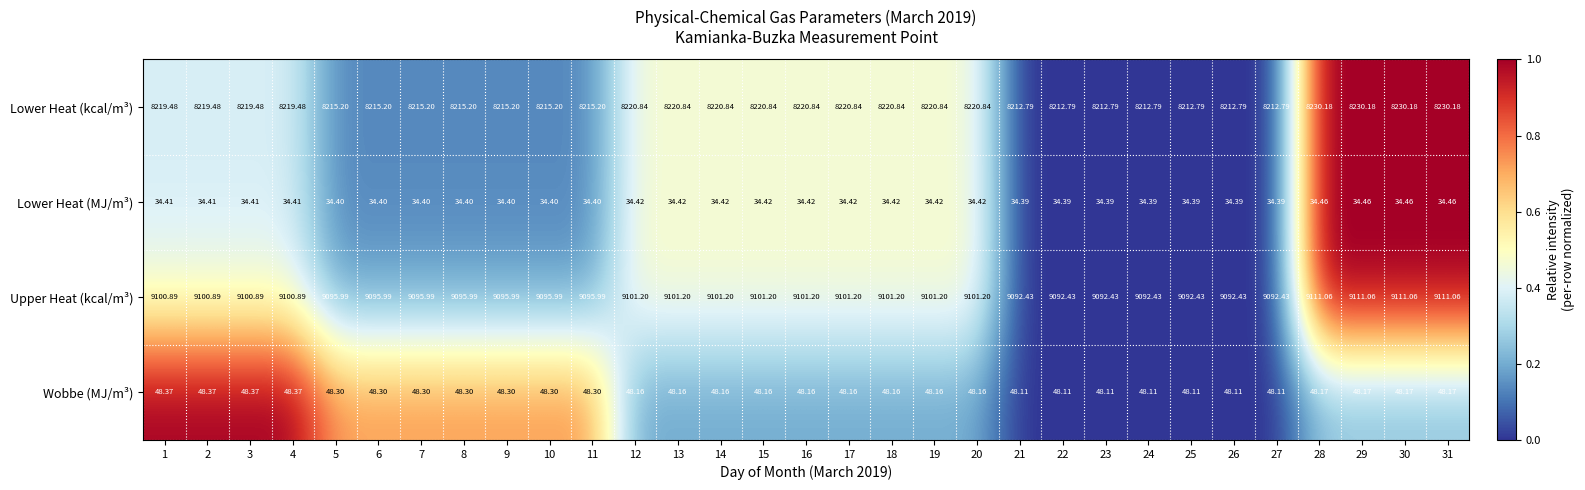

Is the value of Lower Heat (MJ/m³) at 23 greater than the value of Wobbe (MJ/m³) at 29?

No